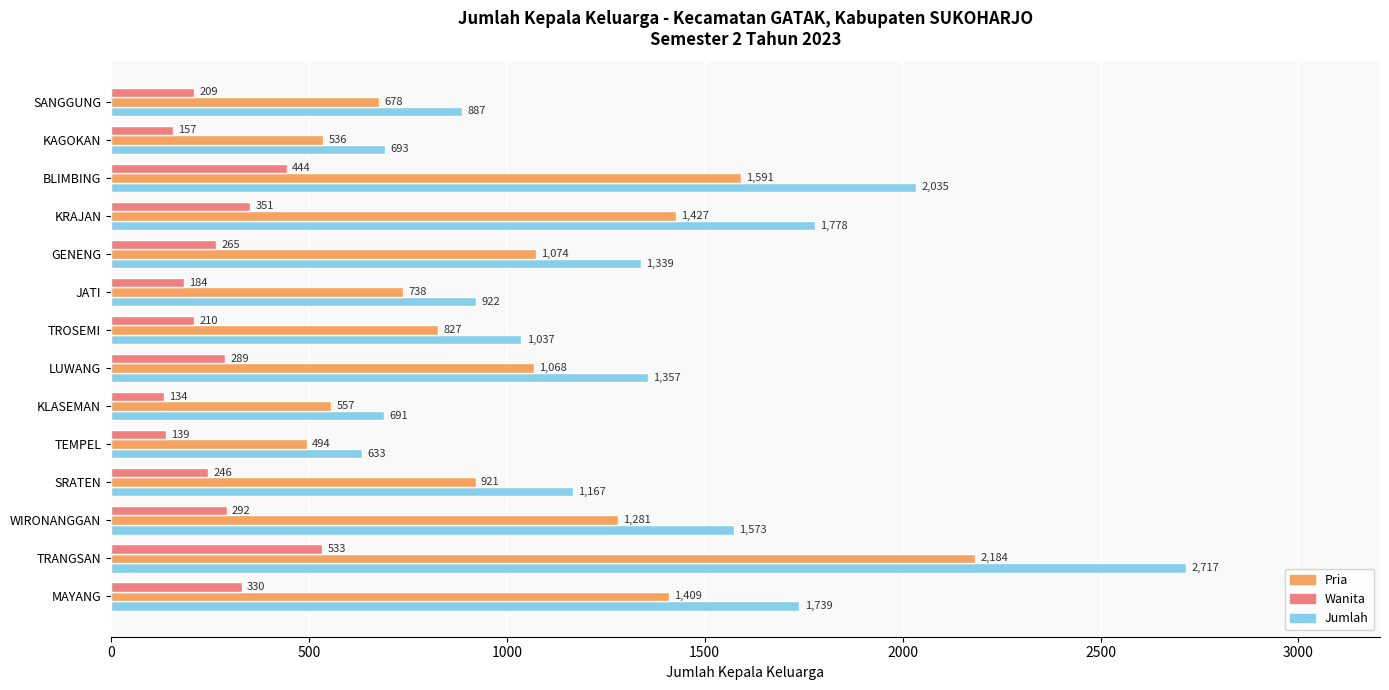

At how many categories does at least one series exceed 1370?

5